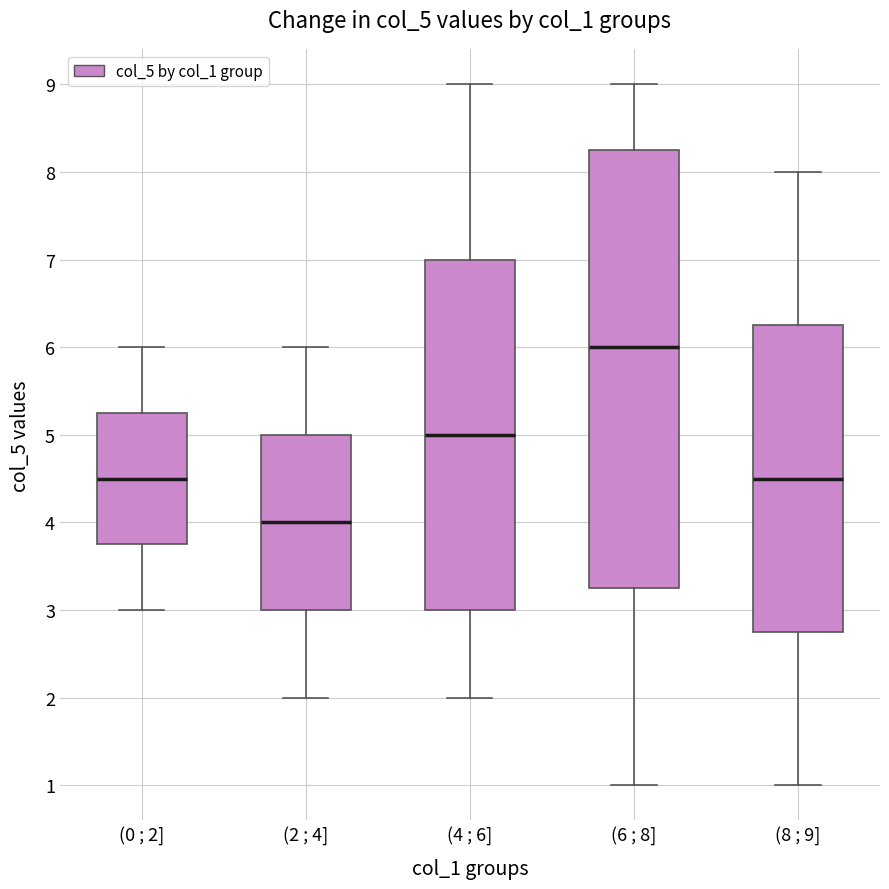

Which box has the highest median line?

(6 ; 8]